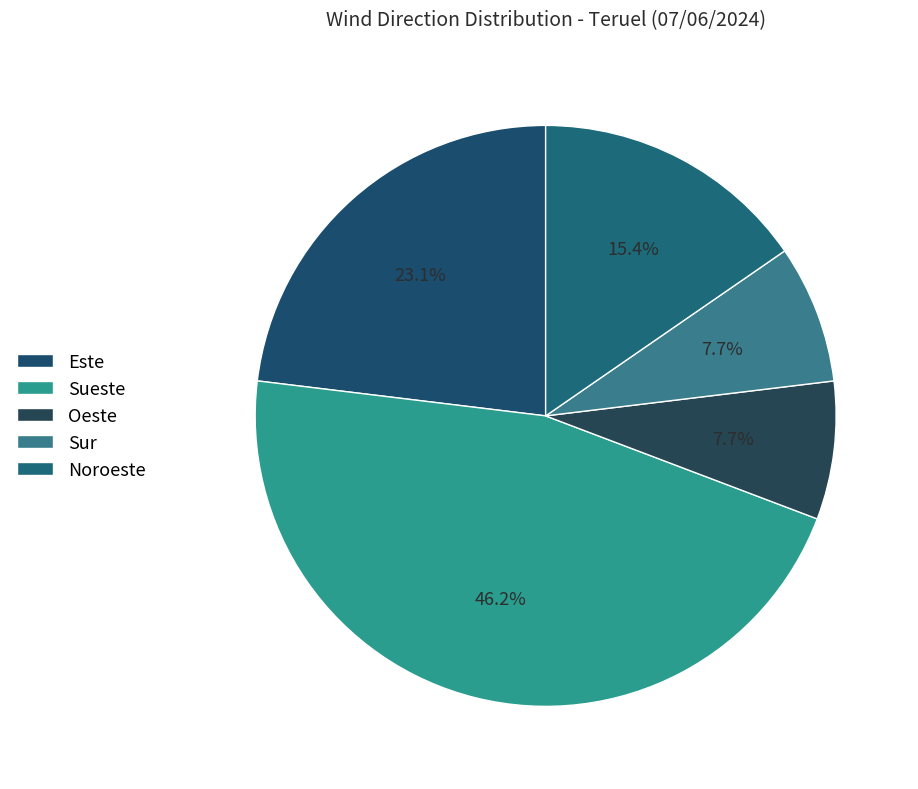

What is the largest slice in the pie chart?

Sueste